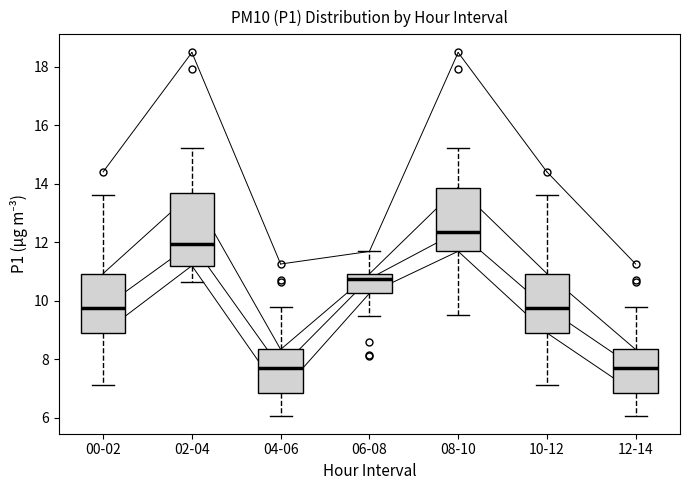

Reading left to right, read every box against the y-axis: the position of its median line, the range the box covers, and the ends of its whiskers. The values are not printed on the chart, so give them approximately, as read against the axis.

00-02: median 9.8, box 8.8 to 11.0, whiskers 7.2 to 13.6
02-04: median 12.0, box 11.2 to 13.6, whiskers 10.6 to 15.2
04-06: median 7.6, box 6.8 to 8.4, whiskers 6.0 to 9.8
06-08: median 10.8, box 10.2 to 11.0, whiskers 9.4 to 11.6
08-10: median 12.4, box 11.6 to 13.8, whiskers 9.6 to 15.2
10-12: median 9.8, box 8.8 to 11.0, whiskers 7.2 to 13.6
12-14: median 7.6, box 6.8 to 8.4, whiskers 6.0 to 9.8